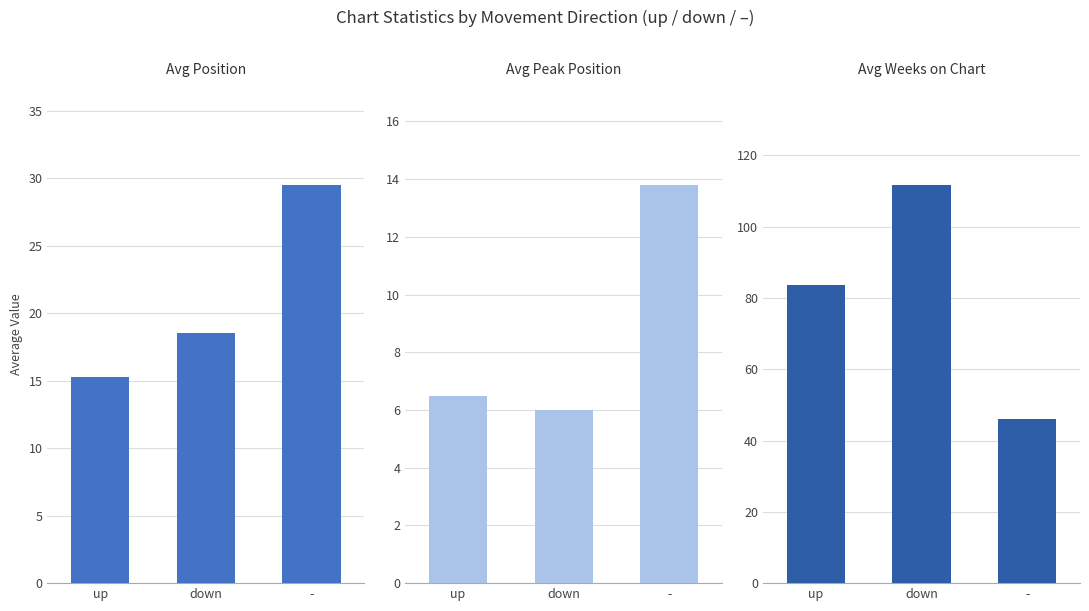

What are all the series names shown in the legend?

Avg Position, Avg Peak Position, Avg Weeks on Chart